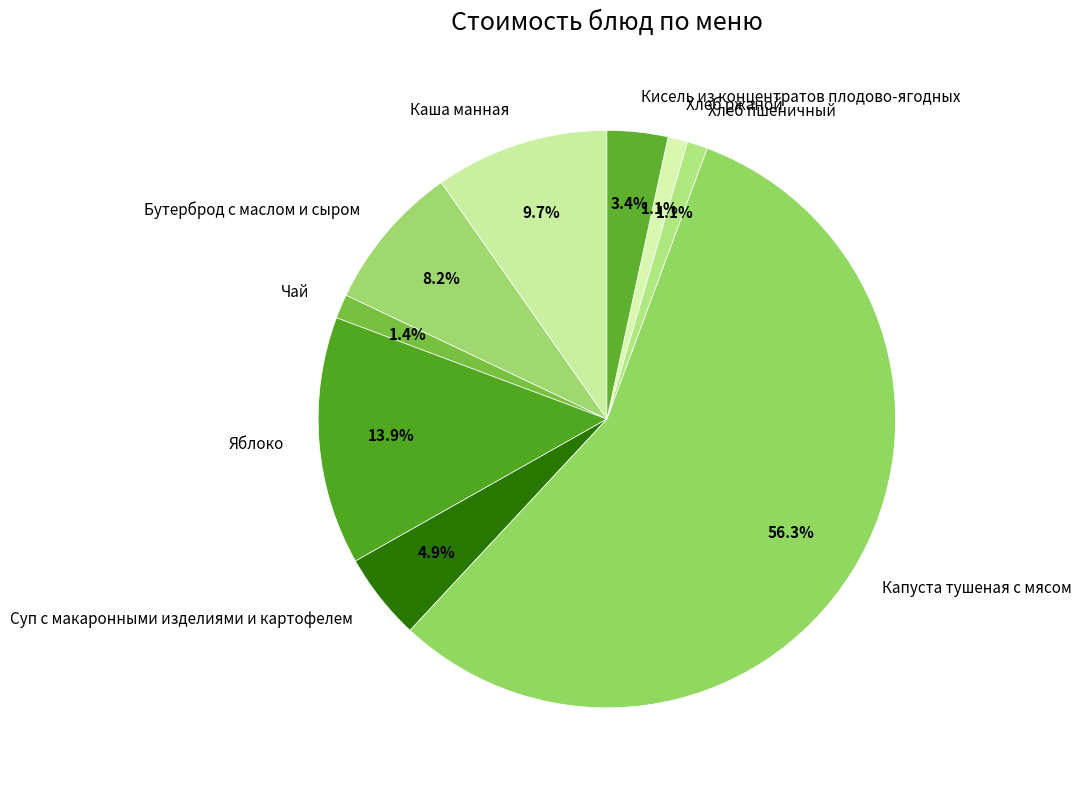

What percentage is NOT represented by Капуста тушеная с мясом?

43.7%